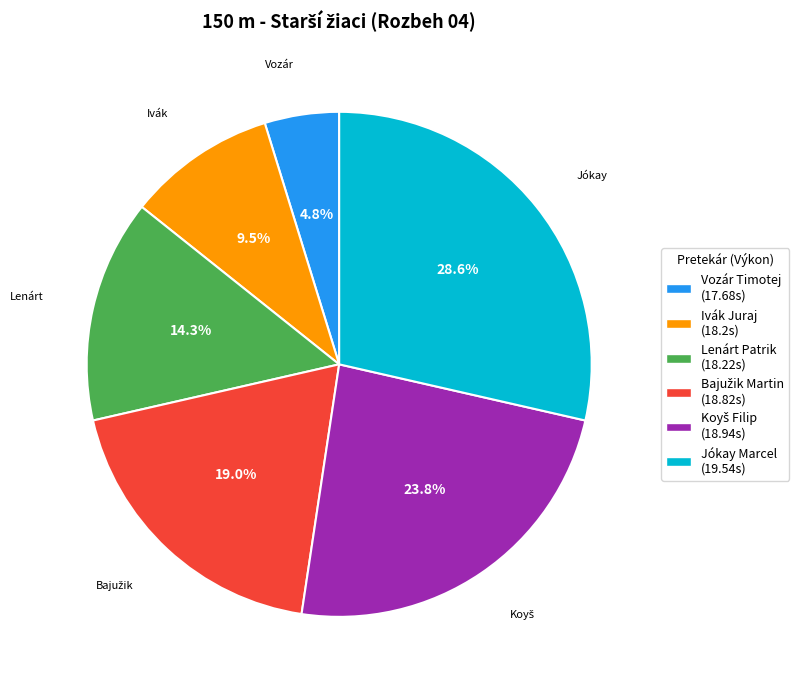

How many slices are in this pie chart?

6